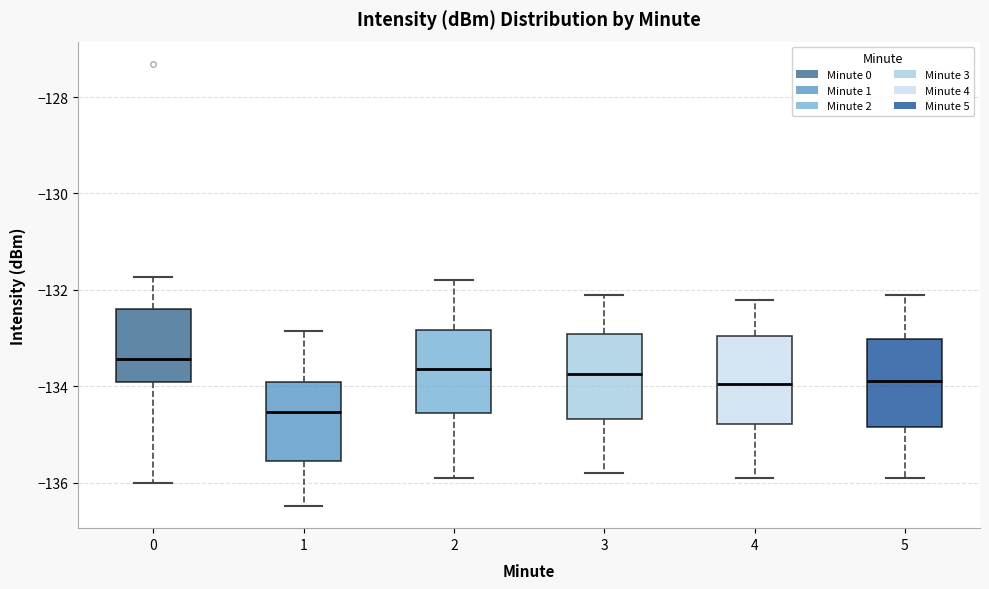

Which box's median line is the highest?

0